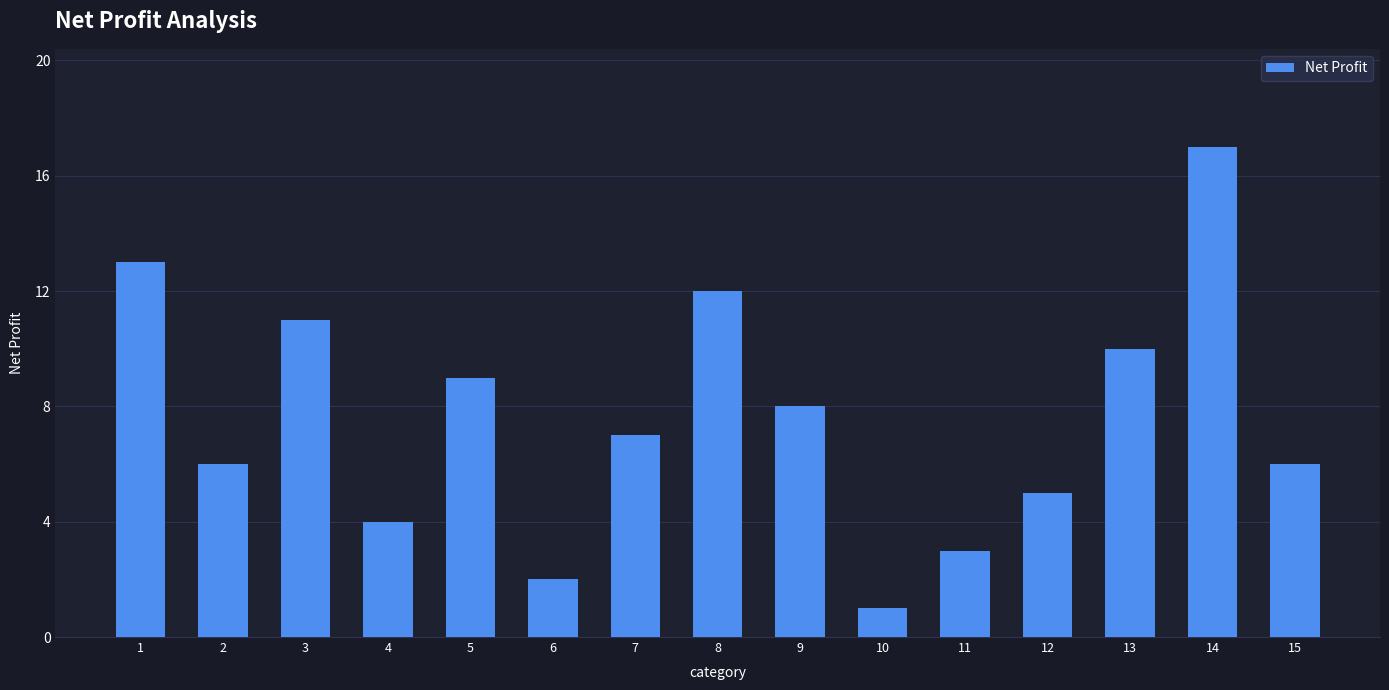

What is the difference between the maximum and minimum values?

16